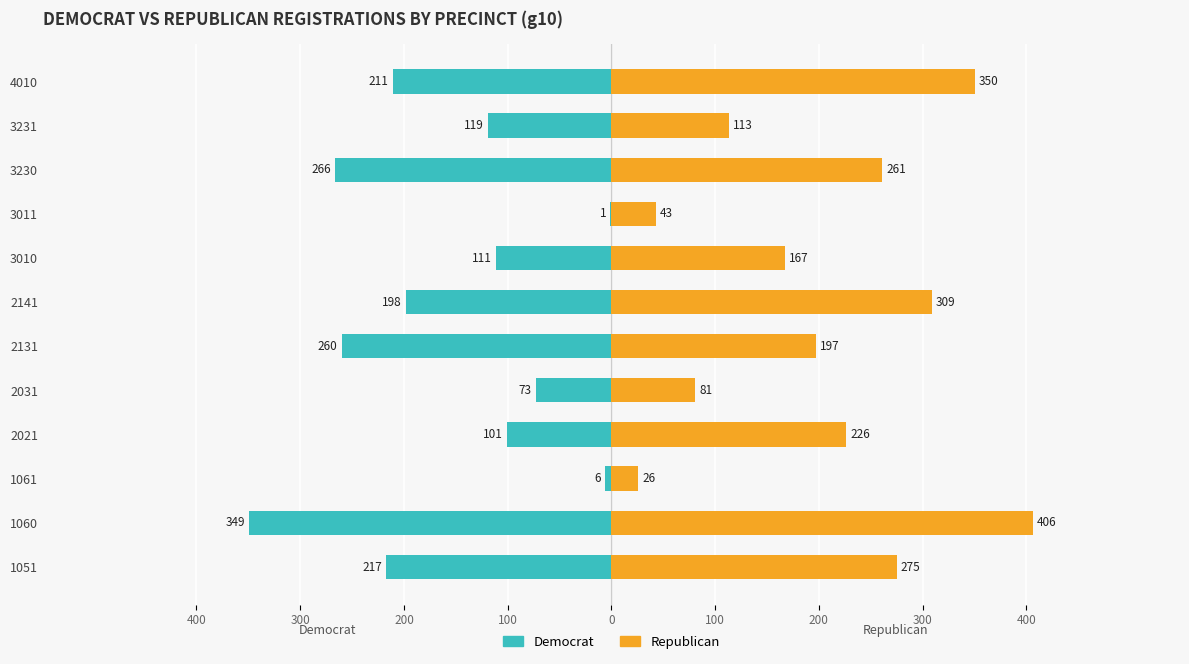

Is it true that Republican equals 32 at 2031?

False